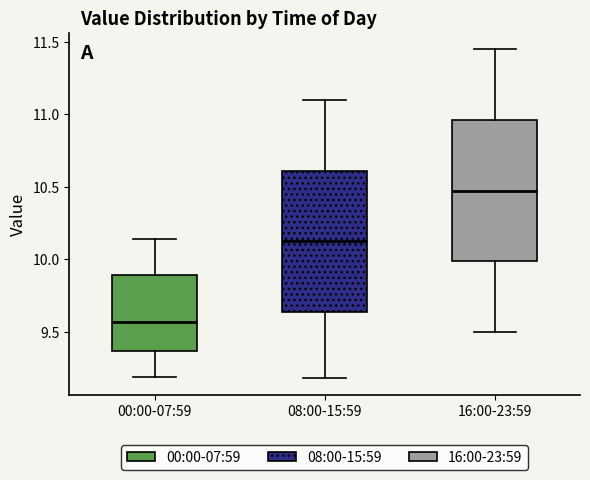

Reading left to right, transcribe this box plot: for each box, give where its median line is, the range the box spans, and where its two whiskers end, as read against the y-axis. The values are not printed on the chart, so give them approximately, as read against the axis.

00:00-07:59: median 9.55, box 9.35 to 9.90, whiskers 9.20 to 10.15
08:00-15:59: median 10.15, box 9.65 to 10.60, whiskers 9.20 to 11.10
16:00-23:59: median 10.50, box 10.00 to 10.95, whiskers 9.50 to 11.45